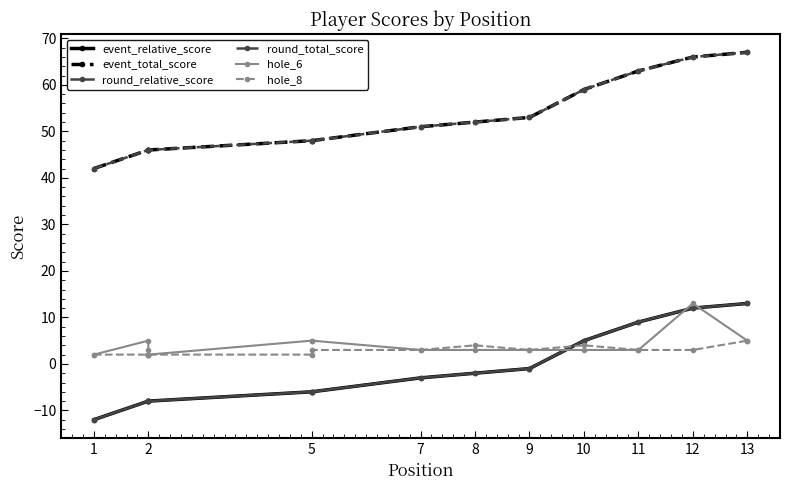

What is the smallest value displayed?

-12